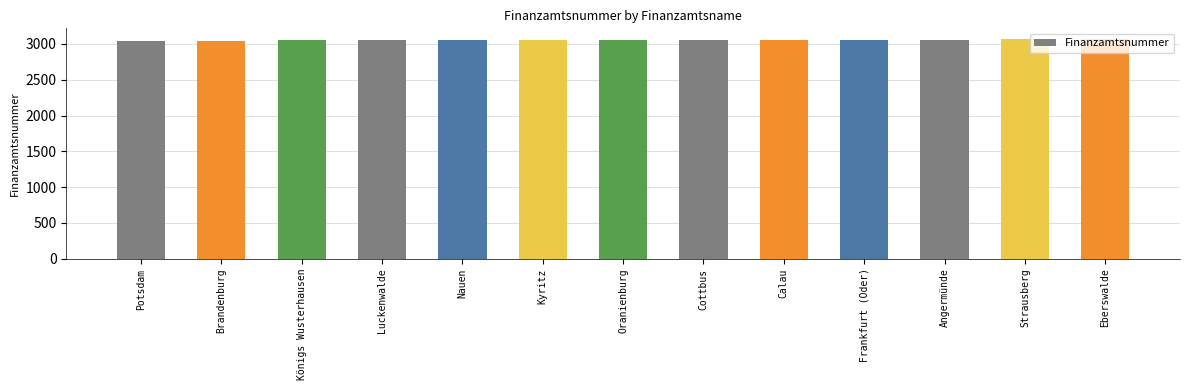

What is the value of the 9th bar from the left?

3057